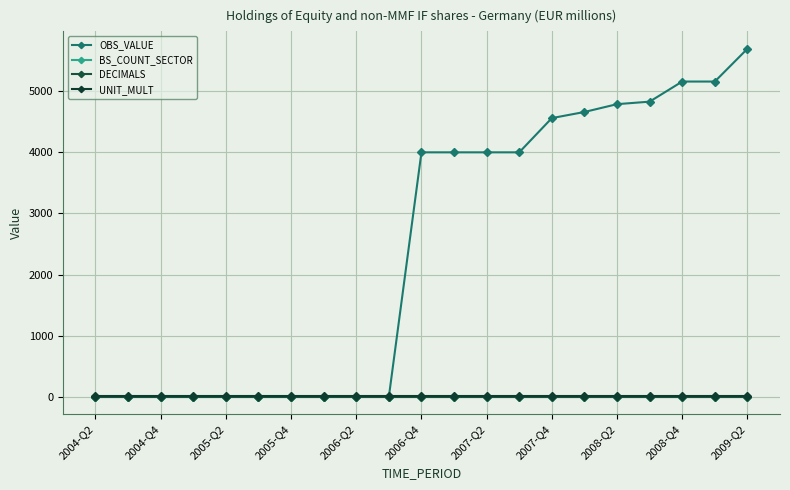

Is this an area chart (filled region under the line)?

No